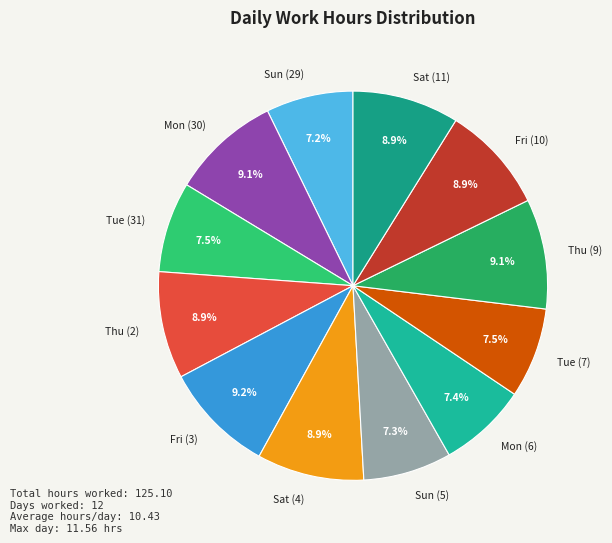

How many segments does this pie chart have?

12